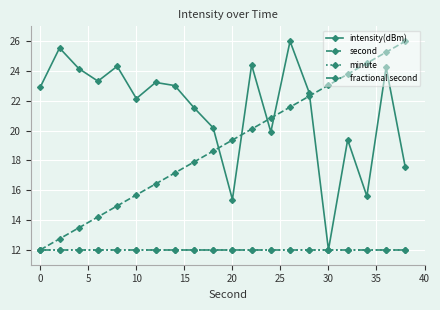

Is this an area chart (filled region under the line)?

No